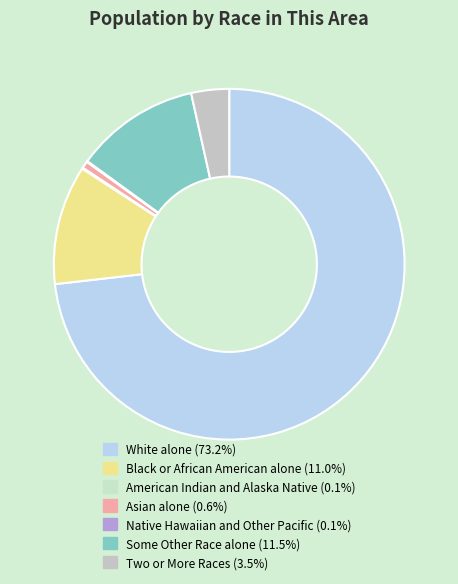

Which category has the smallest portion of the pie?

Native Hawaiian and Other Pacific